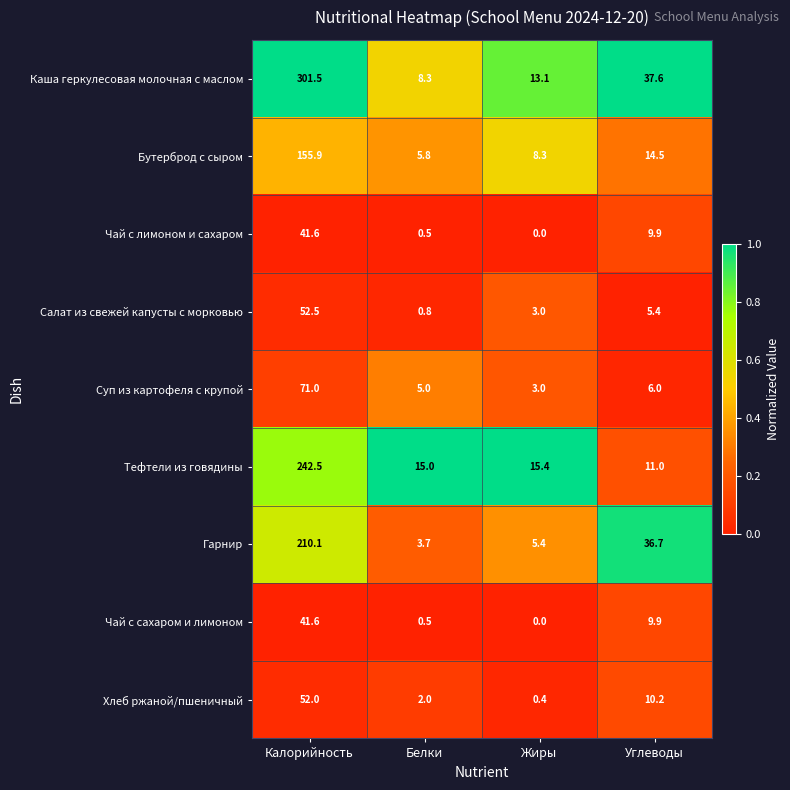

What is the spread (max minus min) of values at Жиры?

15.4